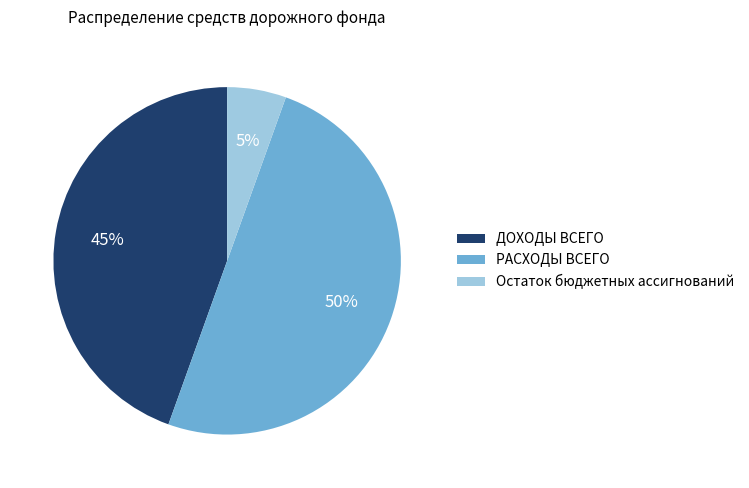

Do ДОХОДЫ ВСЕГО and РАСХОДЫ ВСЕГО together represent more than half of the pie?

Yes